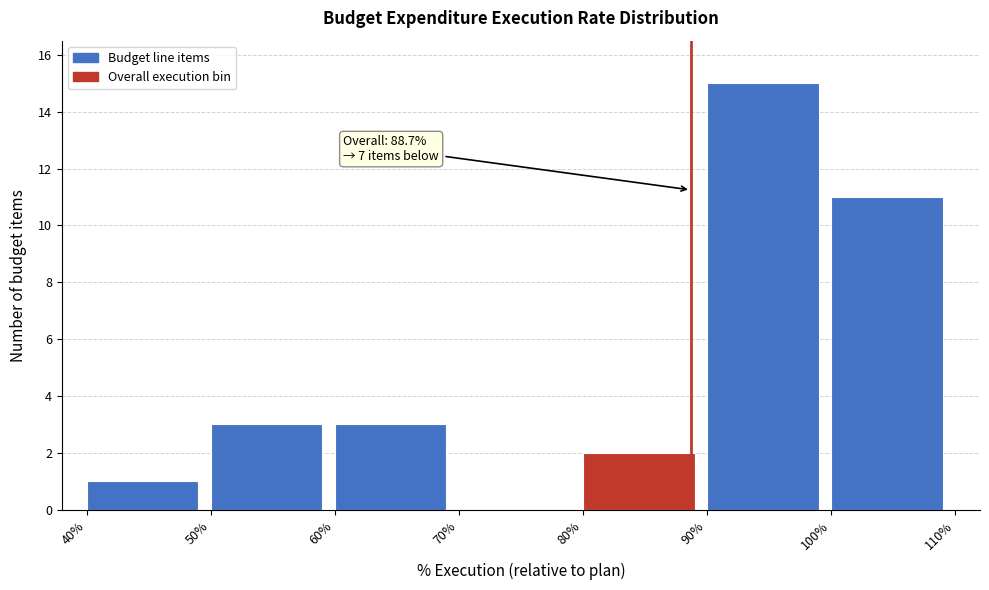

Which range on the x-axis has the tallest bar?

90% to 100%